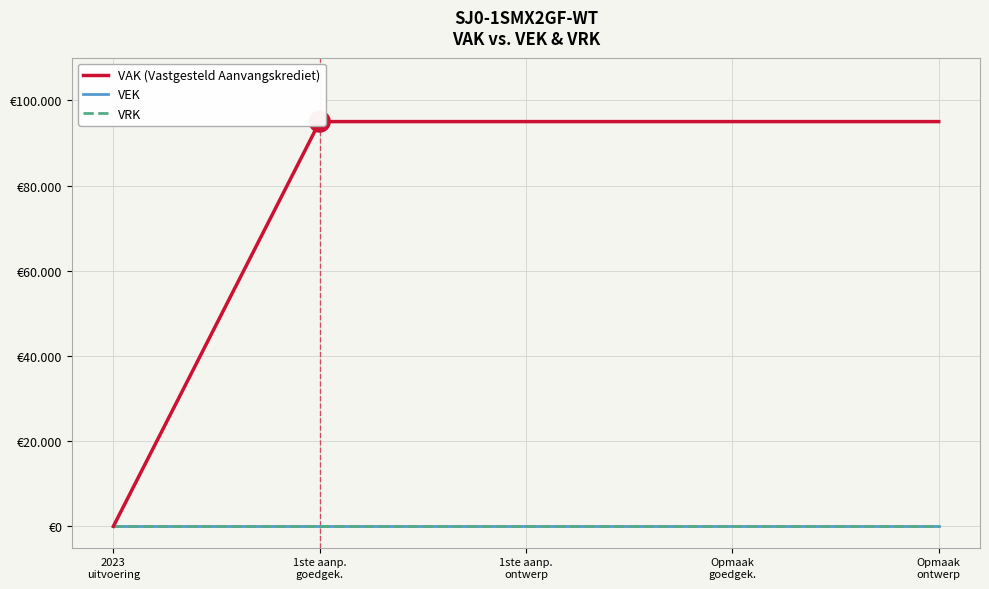

Which series contains the highest Y value?

VAK (Vastgesteld Aanvangskrediet)